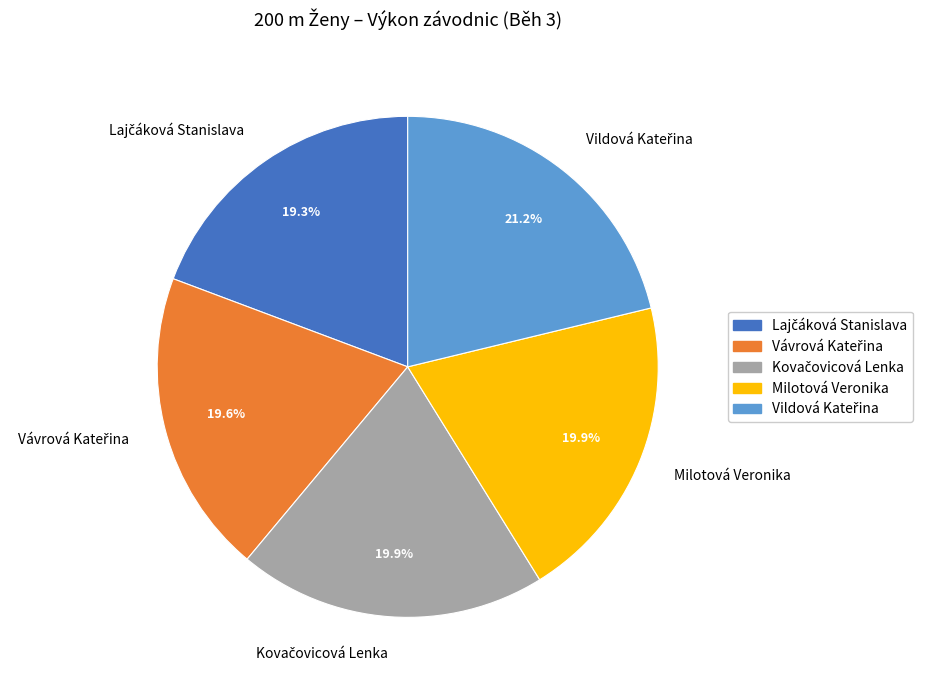

To the nearest percent, what is the difference between the largest and smallest slice percentages?

2%